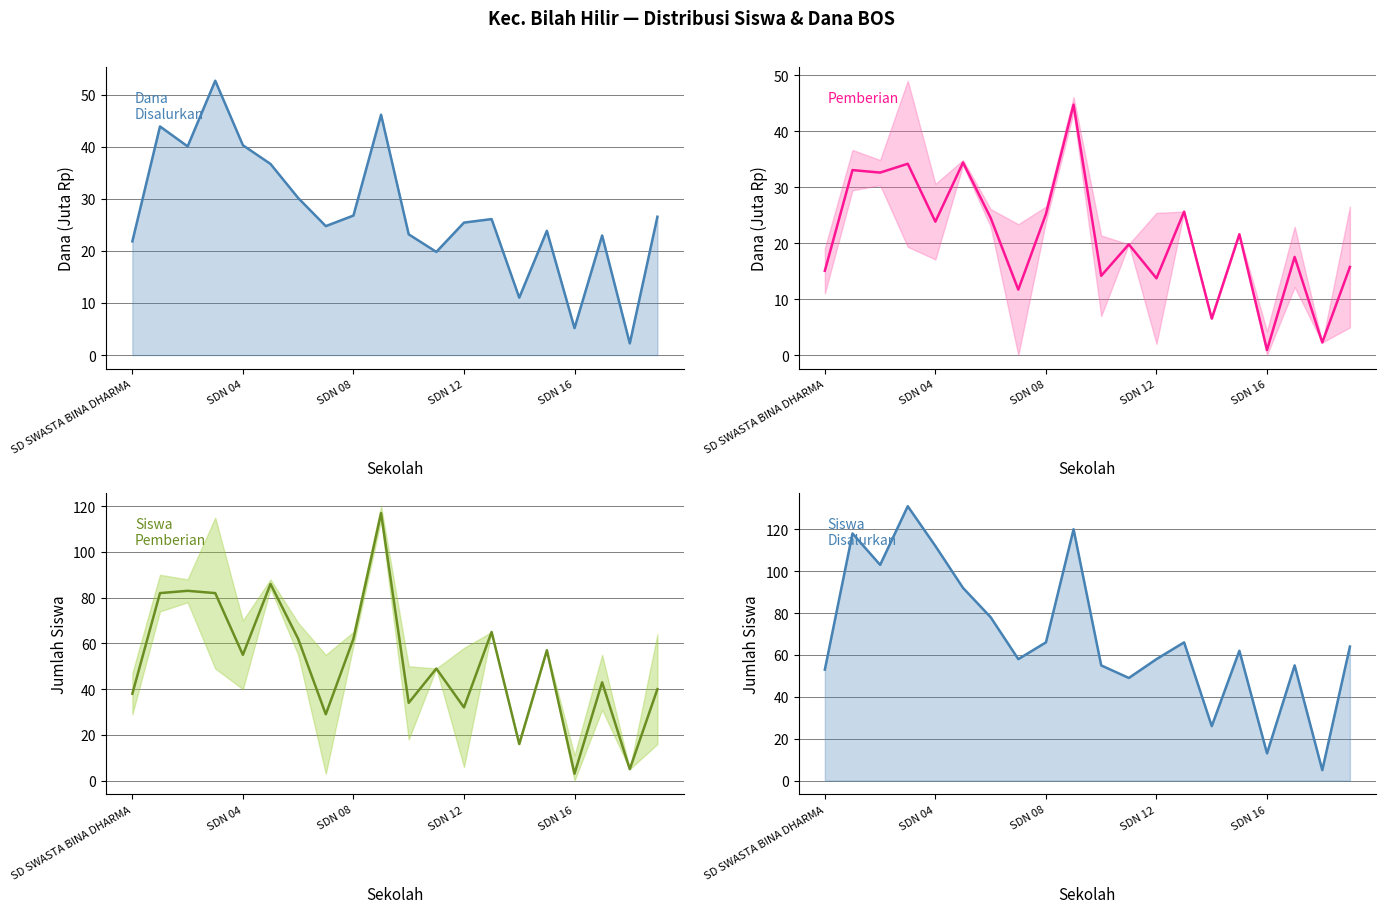

At which label does Siswa Pemberian reach its minimum?

SDN 16